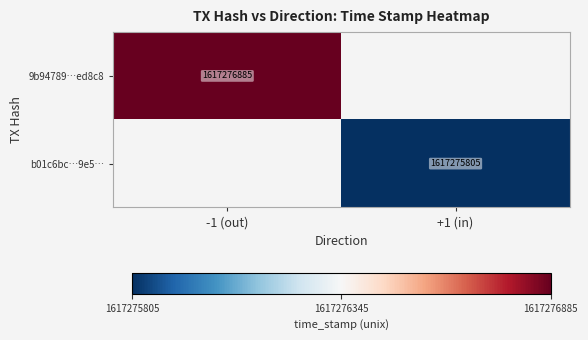

The b01c6bcd0efab36e251a2d1cf413132366219e5 series shows 1 at direction. True or false?

True